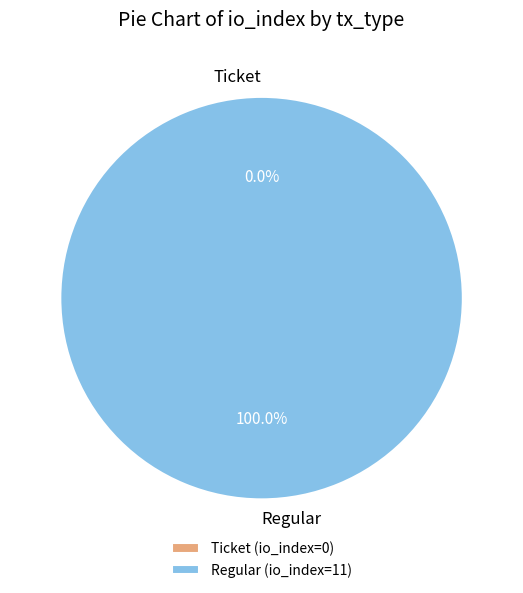

How many segments does this pie chart have?

2